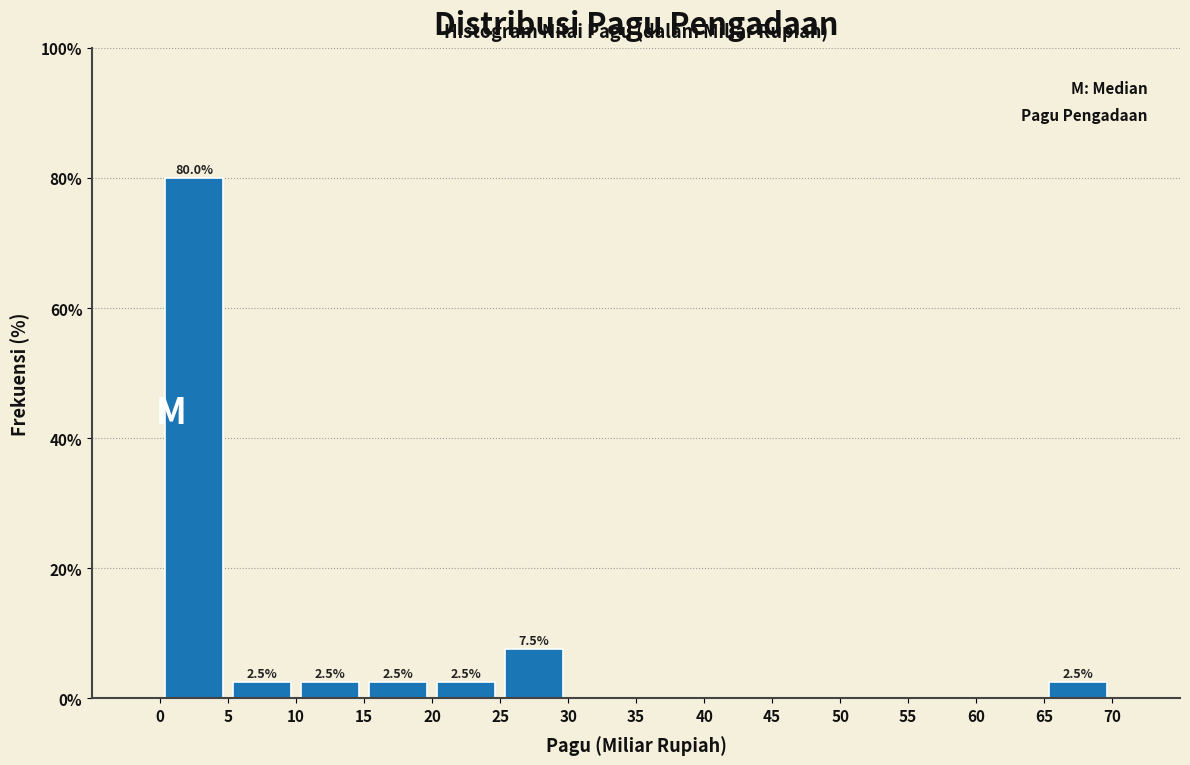

Over which range of the x-axis is the bar tallest?

0 to 5